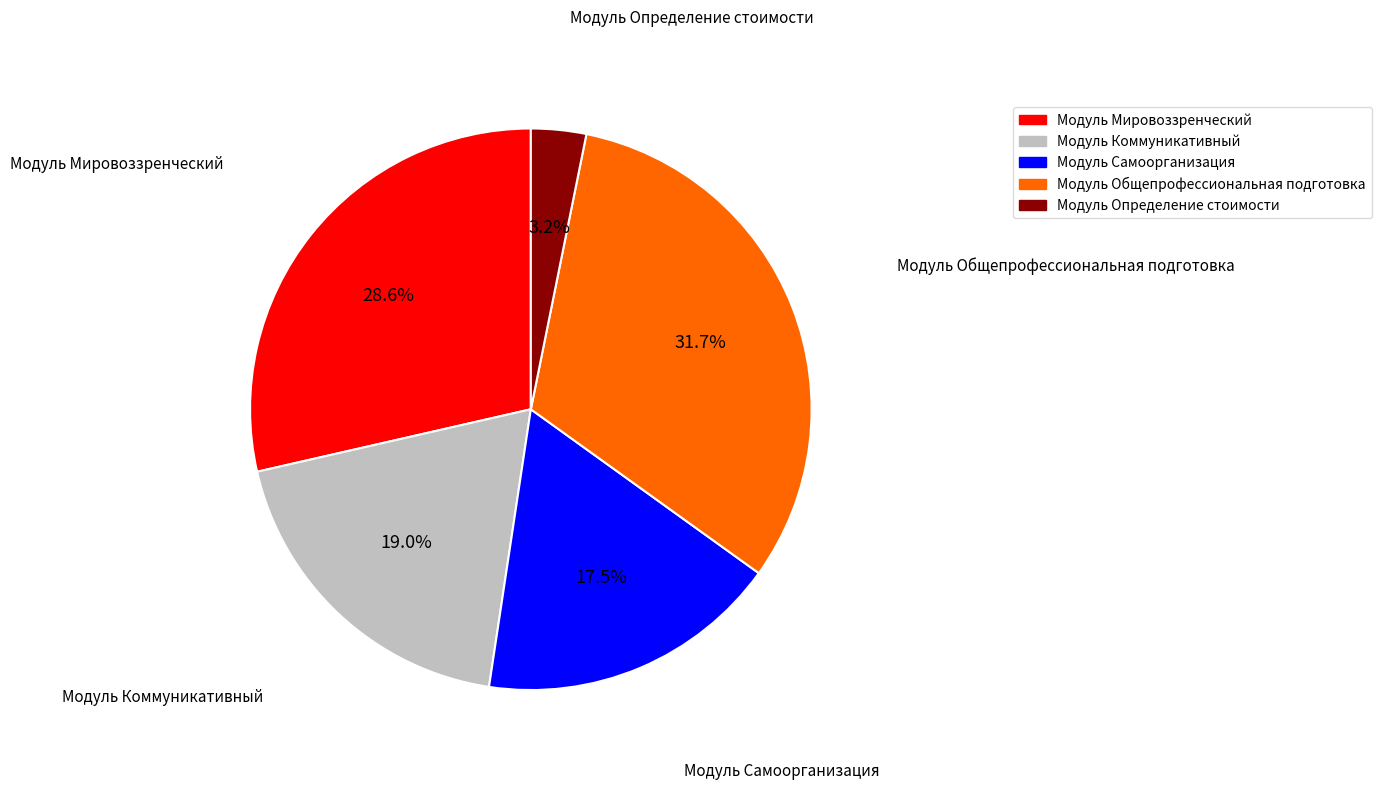

How many segments does this pie chart have?

5